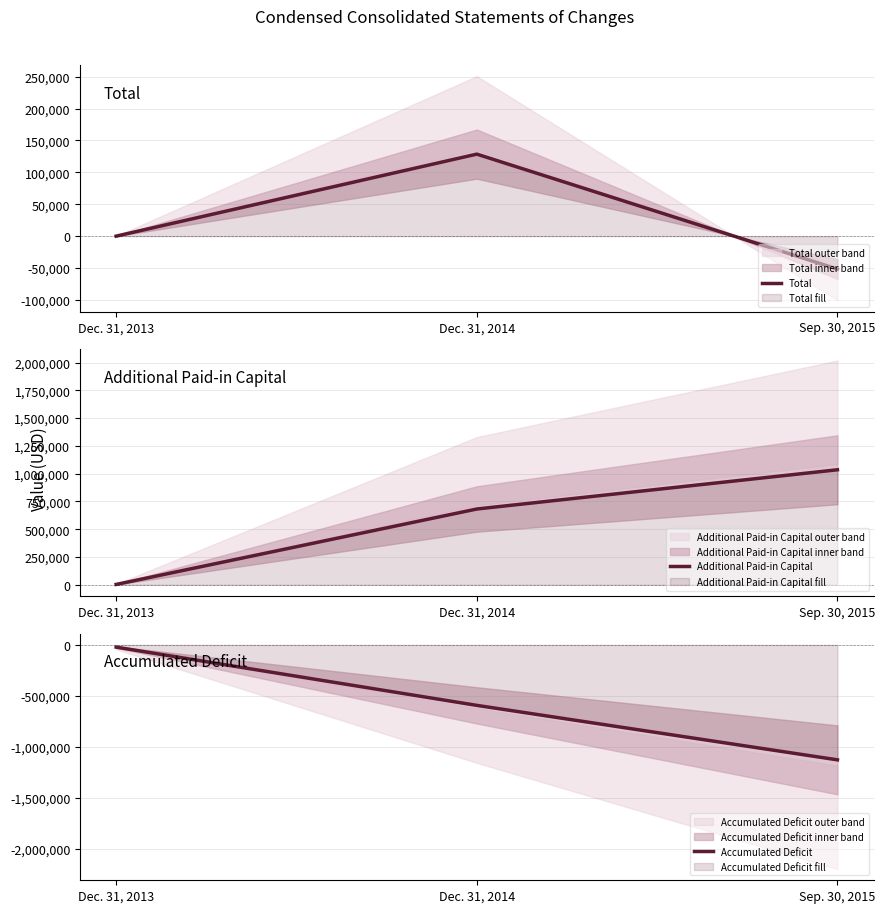

Is the value of Additional Paid-in Capital at Sep. 30, 2015 greater than the value of Total at Dec. 31, 2014?

Yes